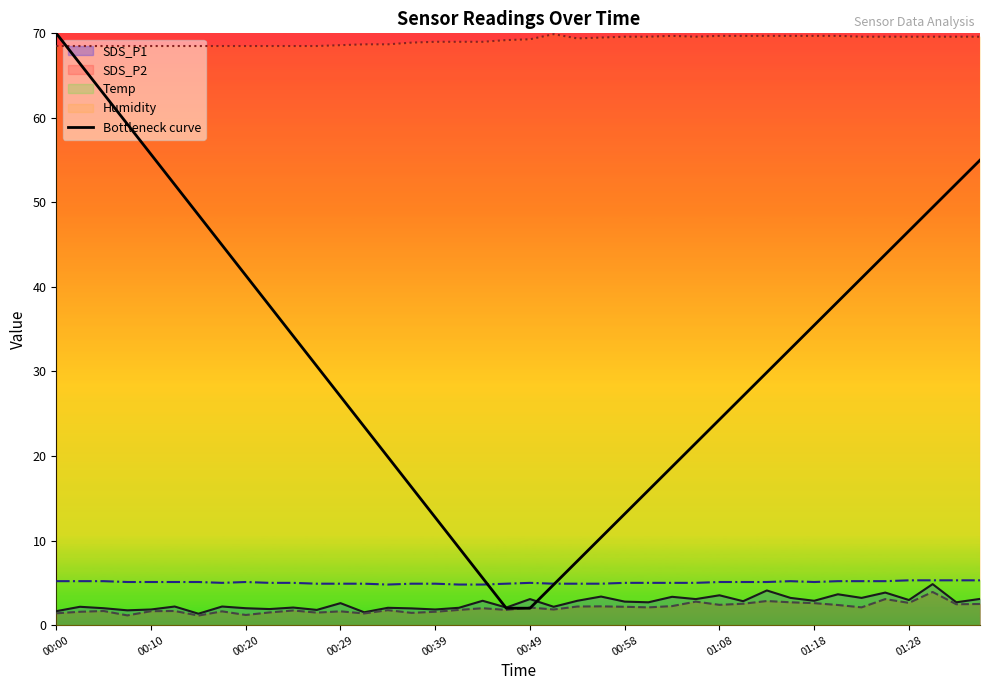

The Temp series shows 5.0 at 00:49. True or false?

True